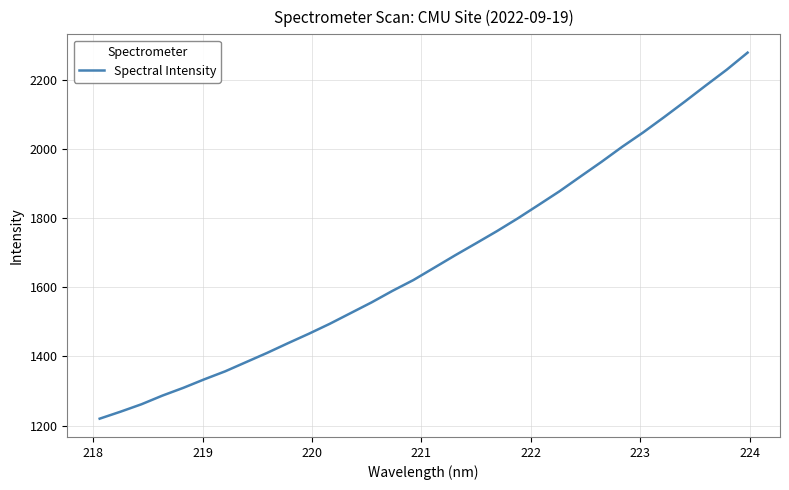

What is the difference between the maximum and minimum values?

1058.7